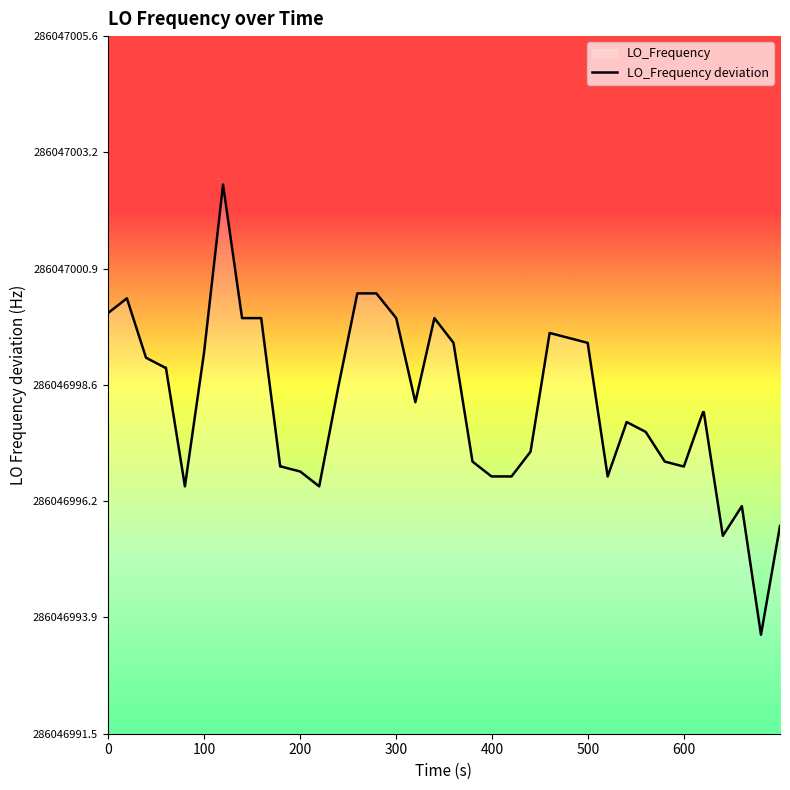

True or false: the data shows -5.9 at 500.

False